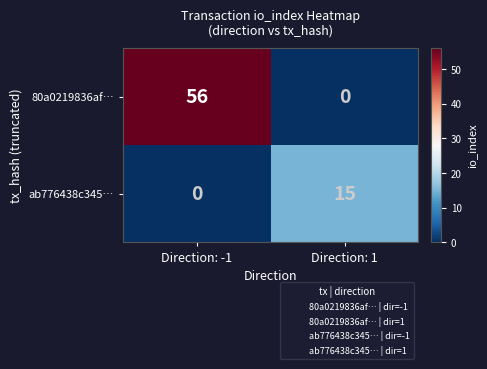

What is the sum of the 80a0219836af… values at Direction: 1 and Direction: -1?

56